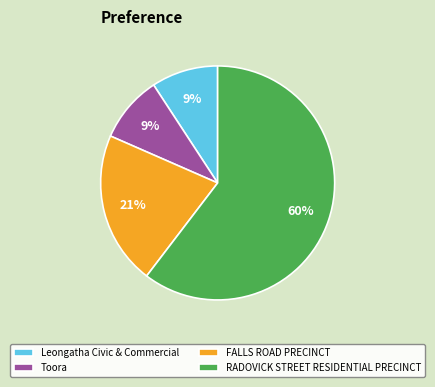

What is the largest slice in the pie chart?

RADOVICK STREET RESIDENTIAL PRECINCT